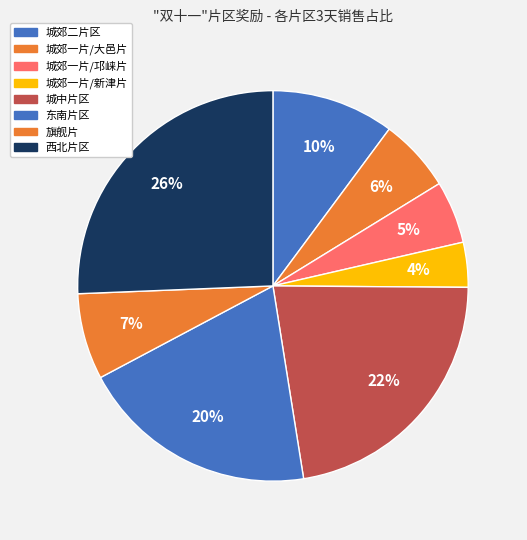

How many slices are in this pie chart?

8